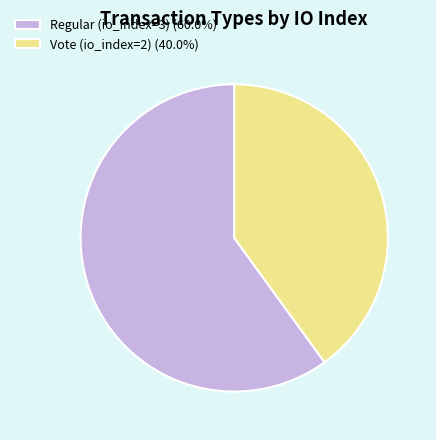

Does any single category account for the majority?

Yes